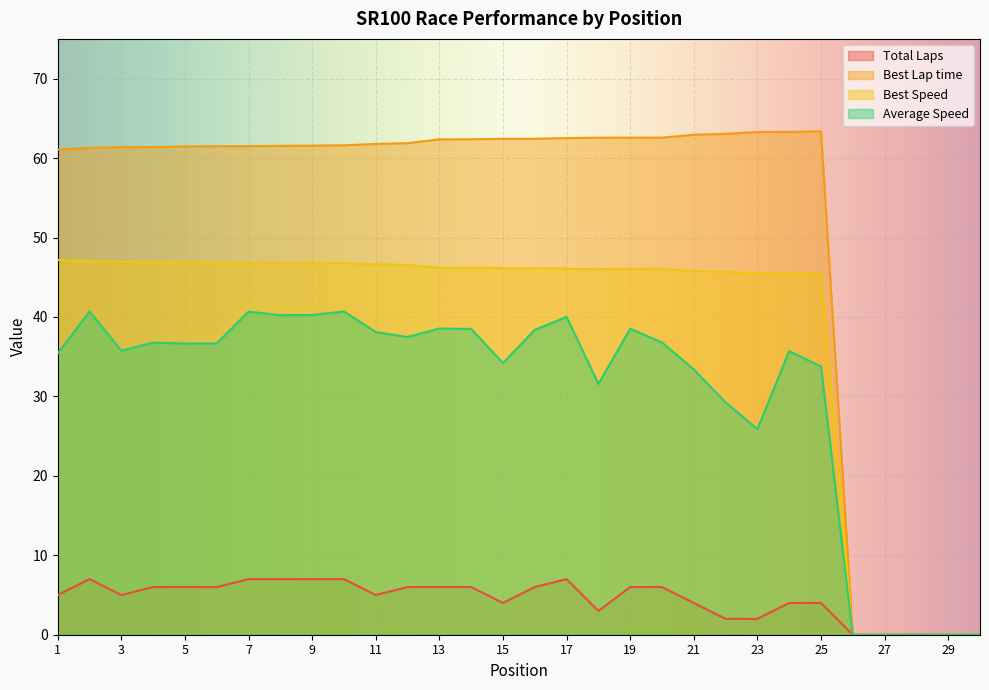

Is the value of Total Laps at 28 greater than the value of Average Speed at 3?

No